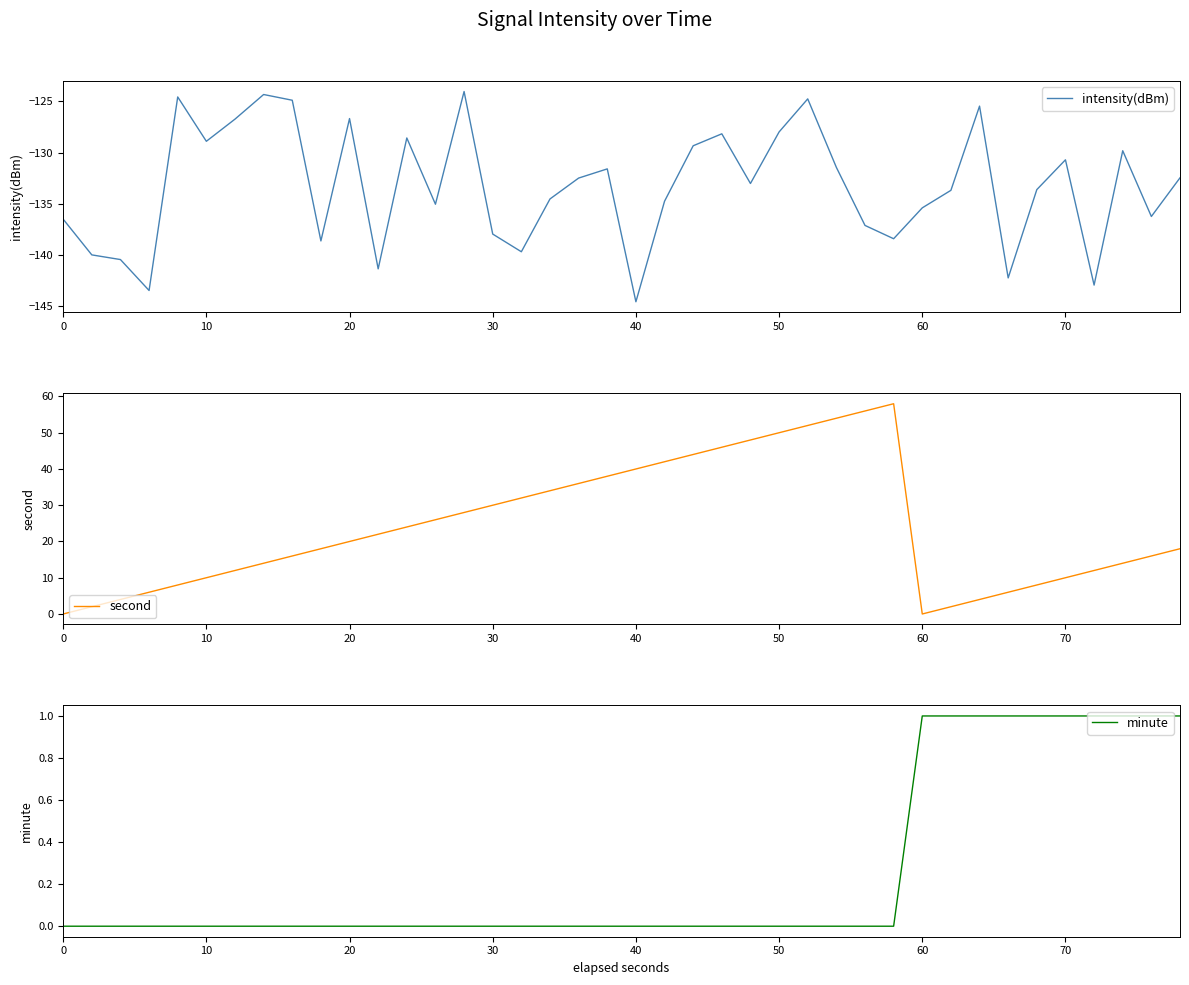

What is the lowest value of the intensity(dBm) series?

-144.5